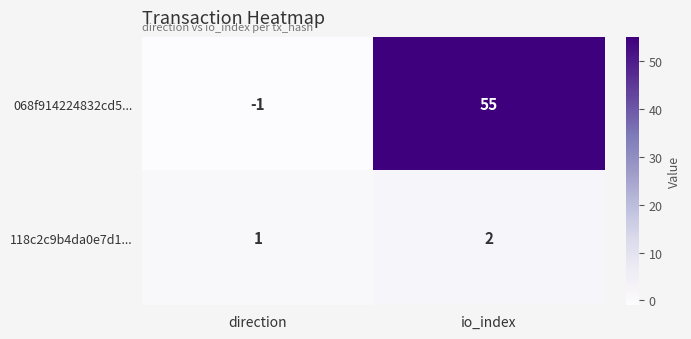

Which category has the highest value across all series?

io_index